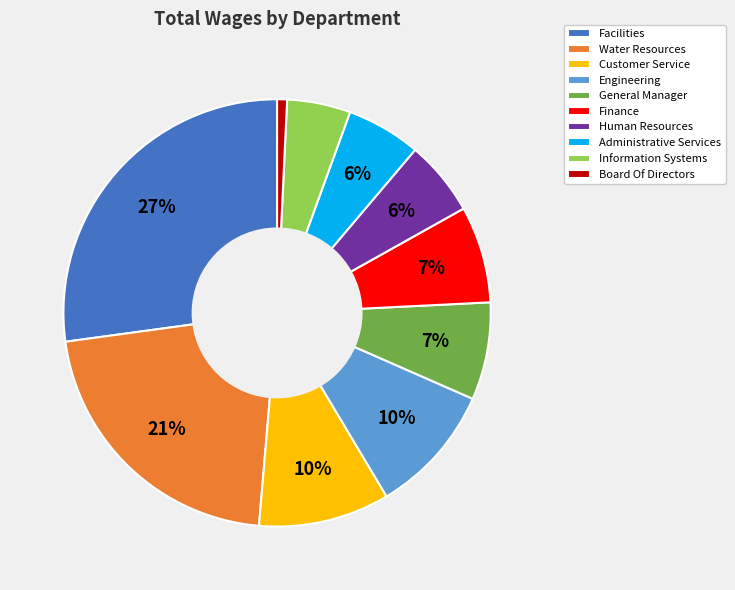

True or false: Water Resources accounts for 21% of the total.

True